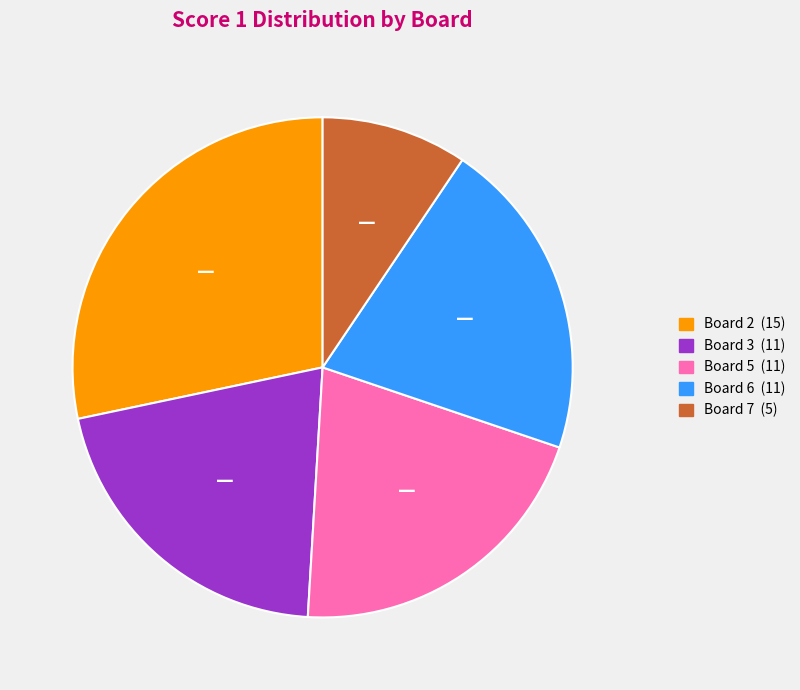

Is there a majority slice in this chart?

No